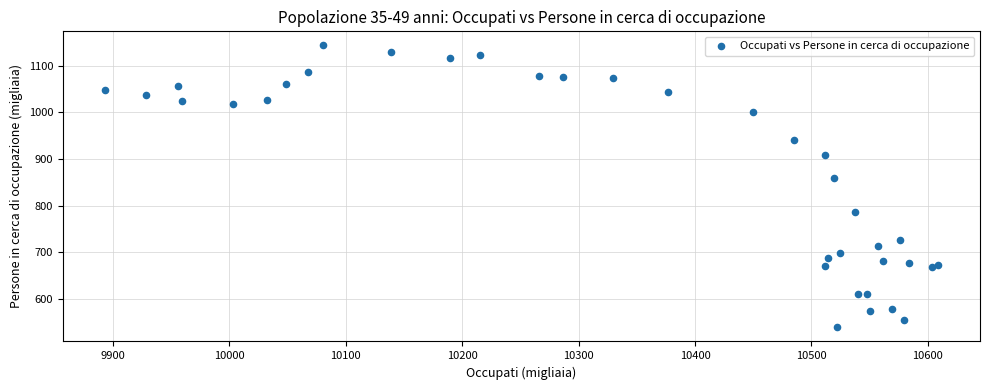

What Y value in the scatter plot is closest to 840?

859.5